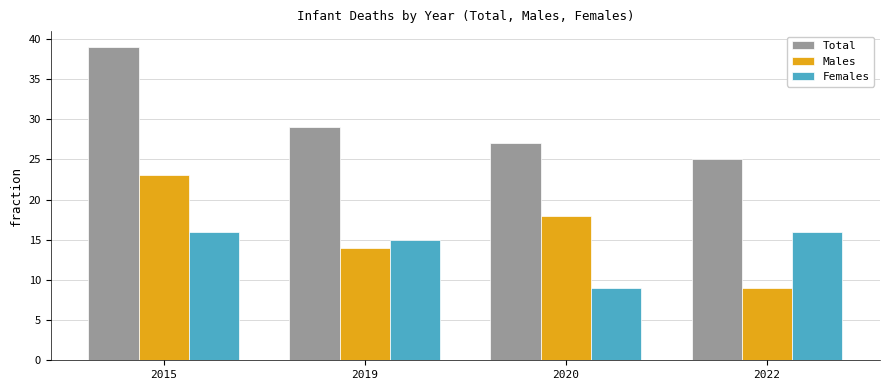

What is the value of the Total bar at the 2nd from the left?

29